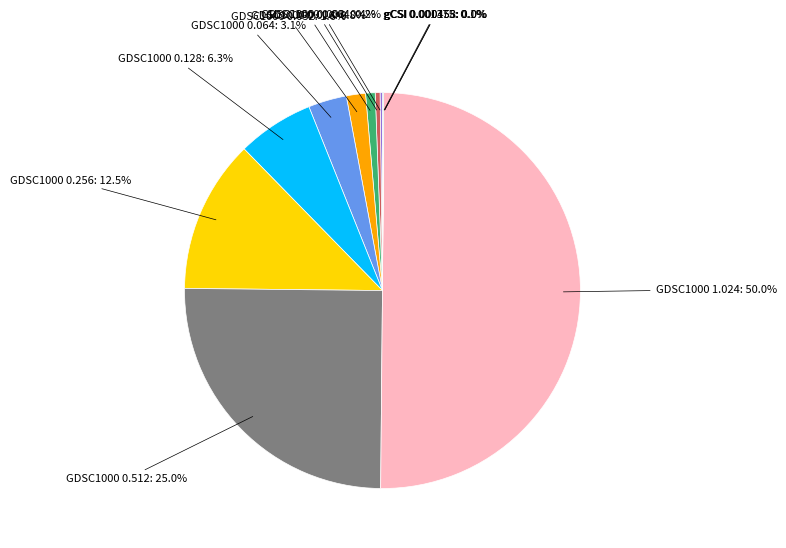

Does any single category account for the majority?

Yes